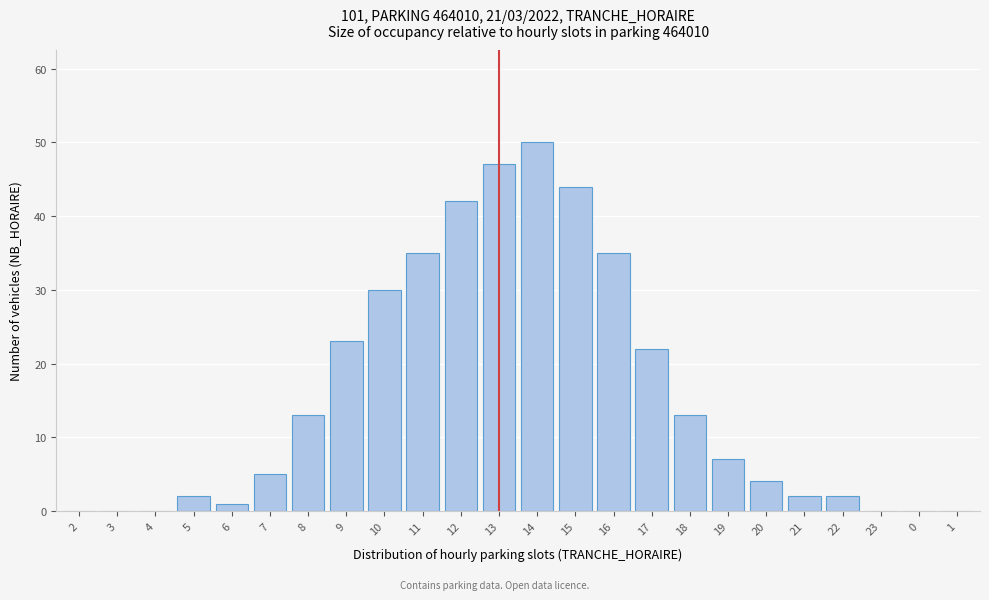

Reading left to right, what are all the values shown in this chart?

2=0	3=0	4=0	5=2	6=1	7=5	8=13	9=23	10=30	11=35	12=42	13=47	14=50	15=44	16=35	17=22	18=13	19=7	20=4	21=2	22=2	23=0	0=0	1=0